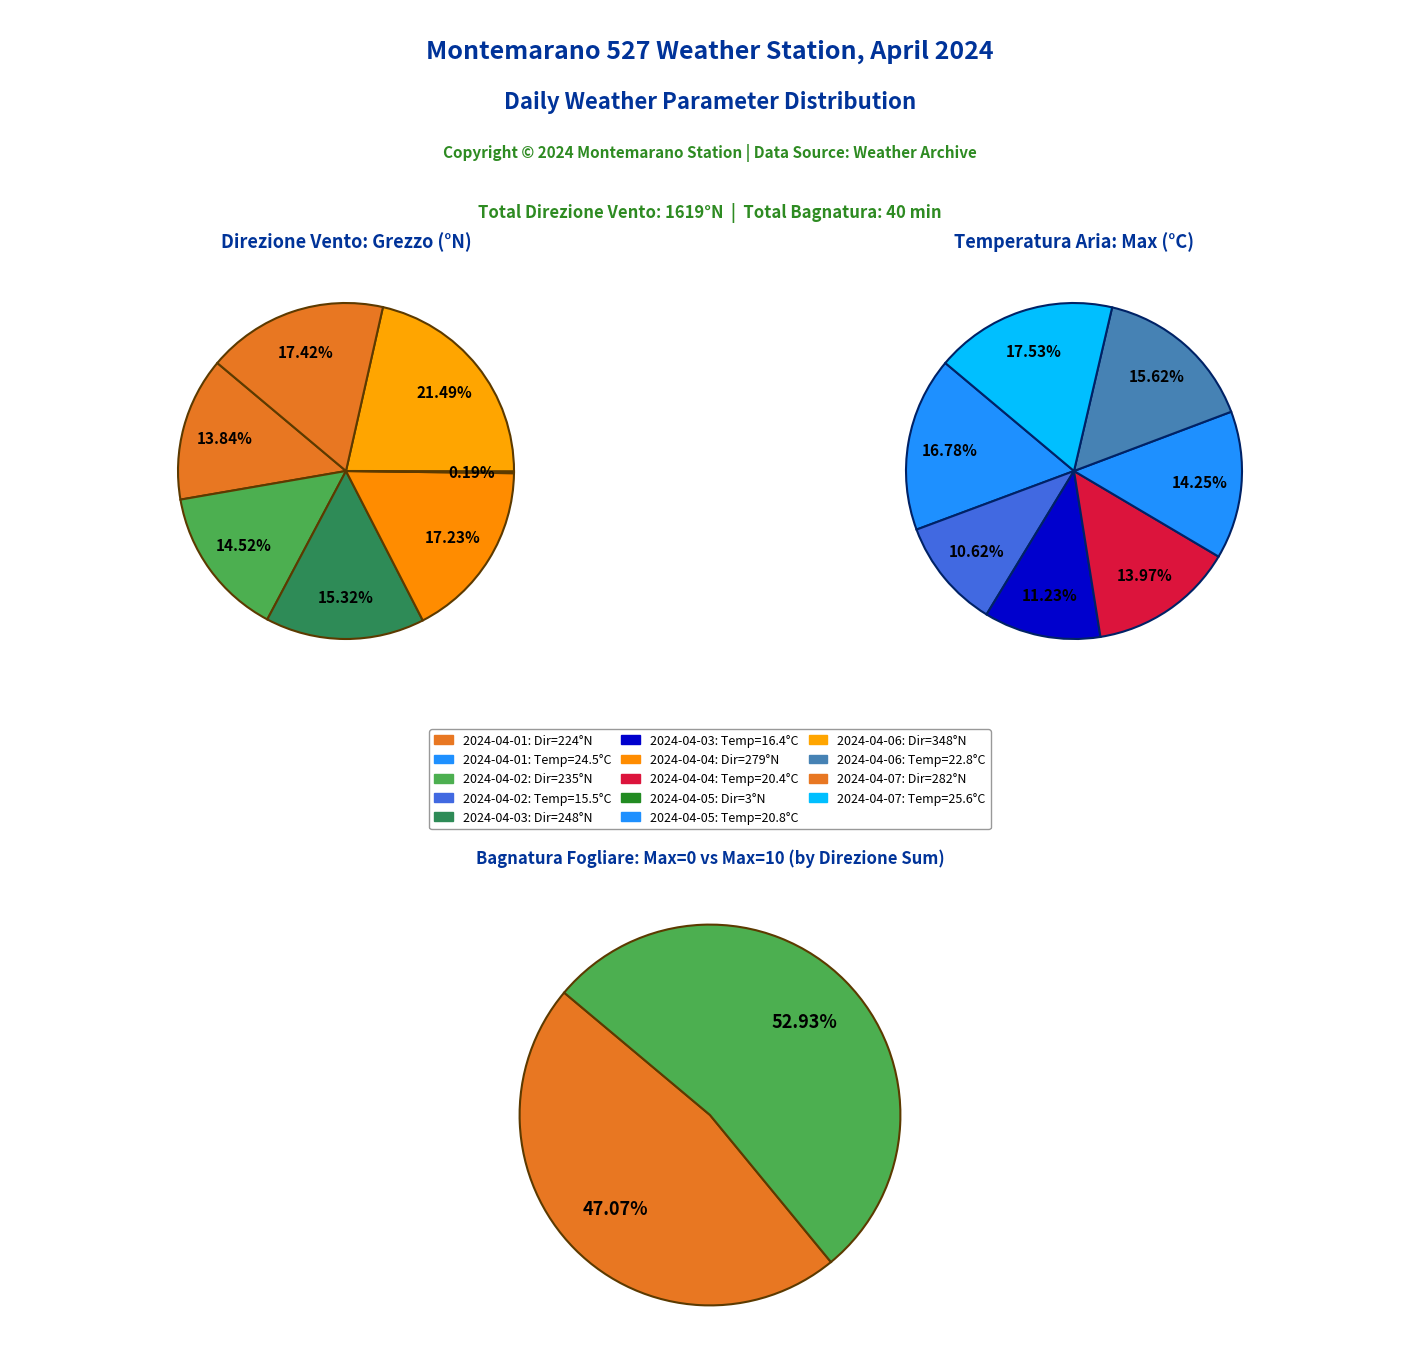

How many slices are in this pie chart?

7